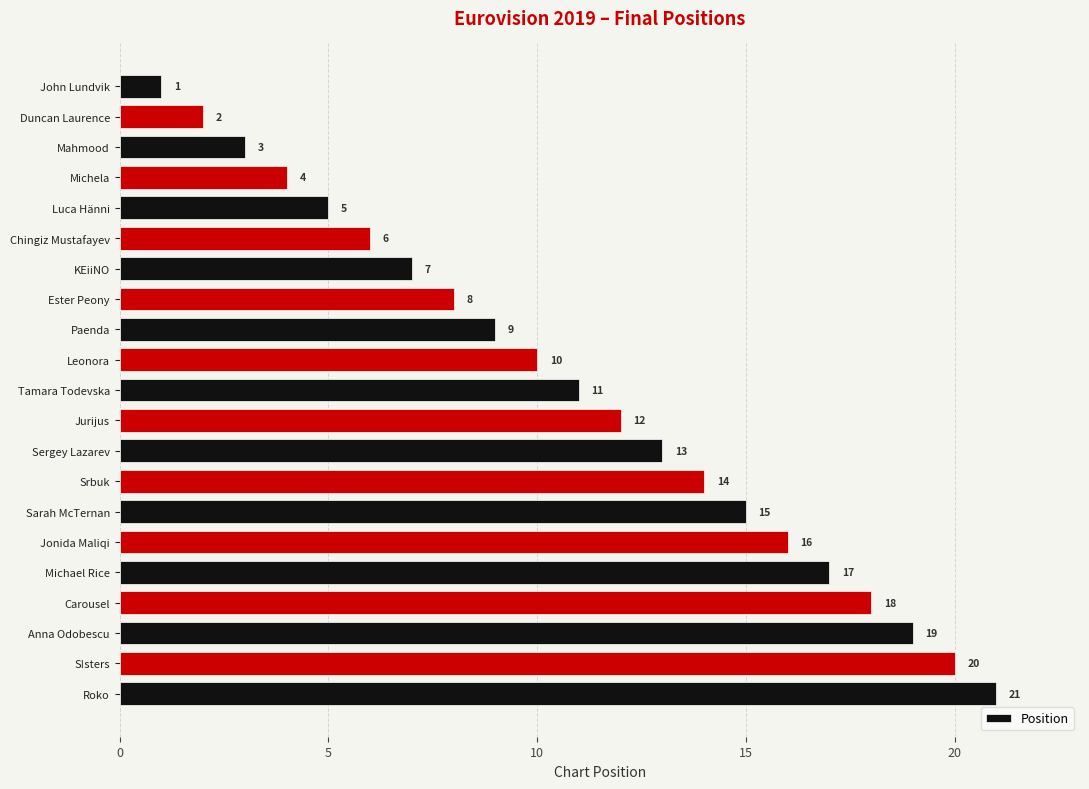

At which label is the value closest to 11?

Tamara Todevska